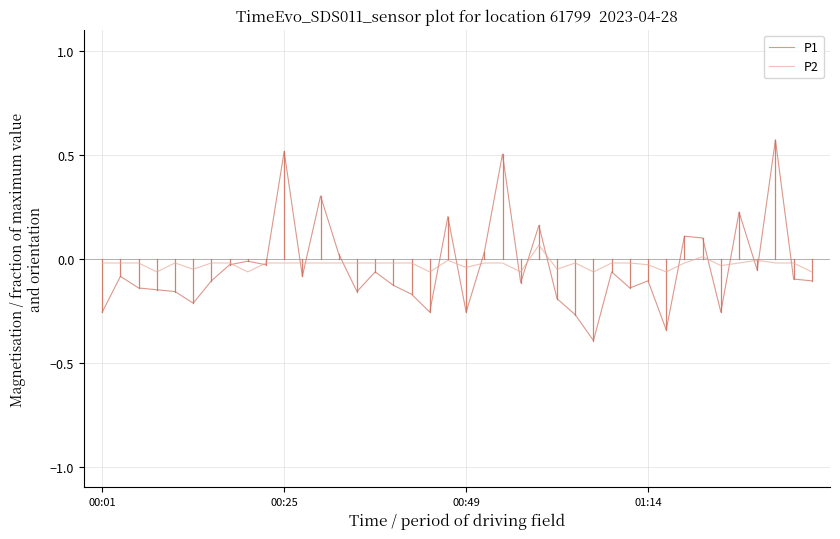

Which series ends up on top after the final intersection of P2 and P1?

P2